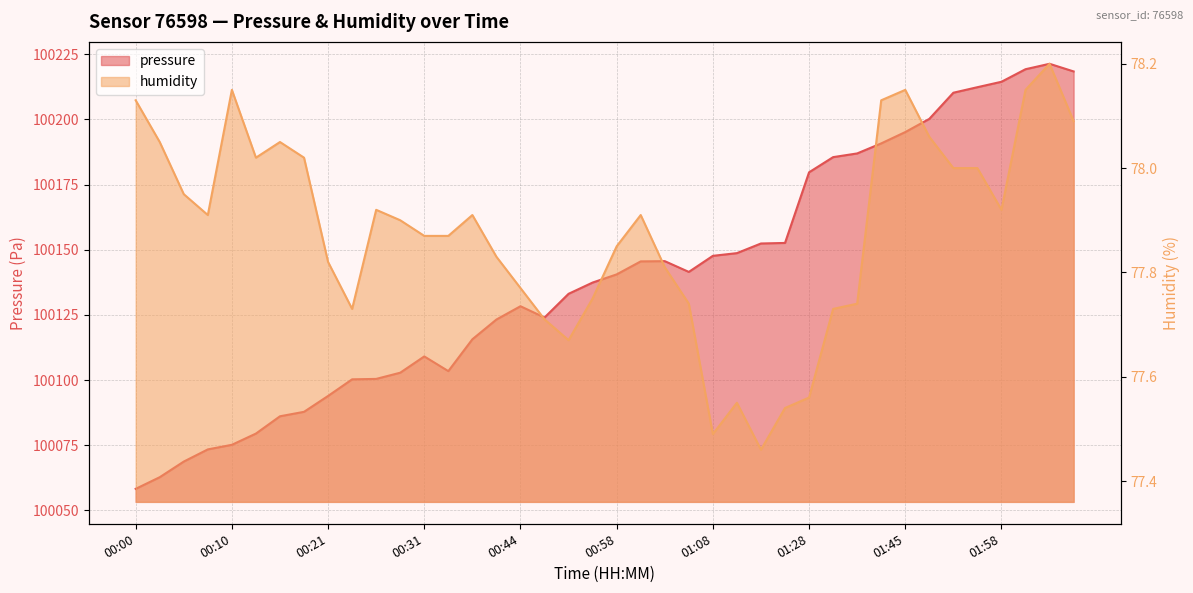

What is the difference between the pressure values at 00:26 and 00:00?

42.2